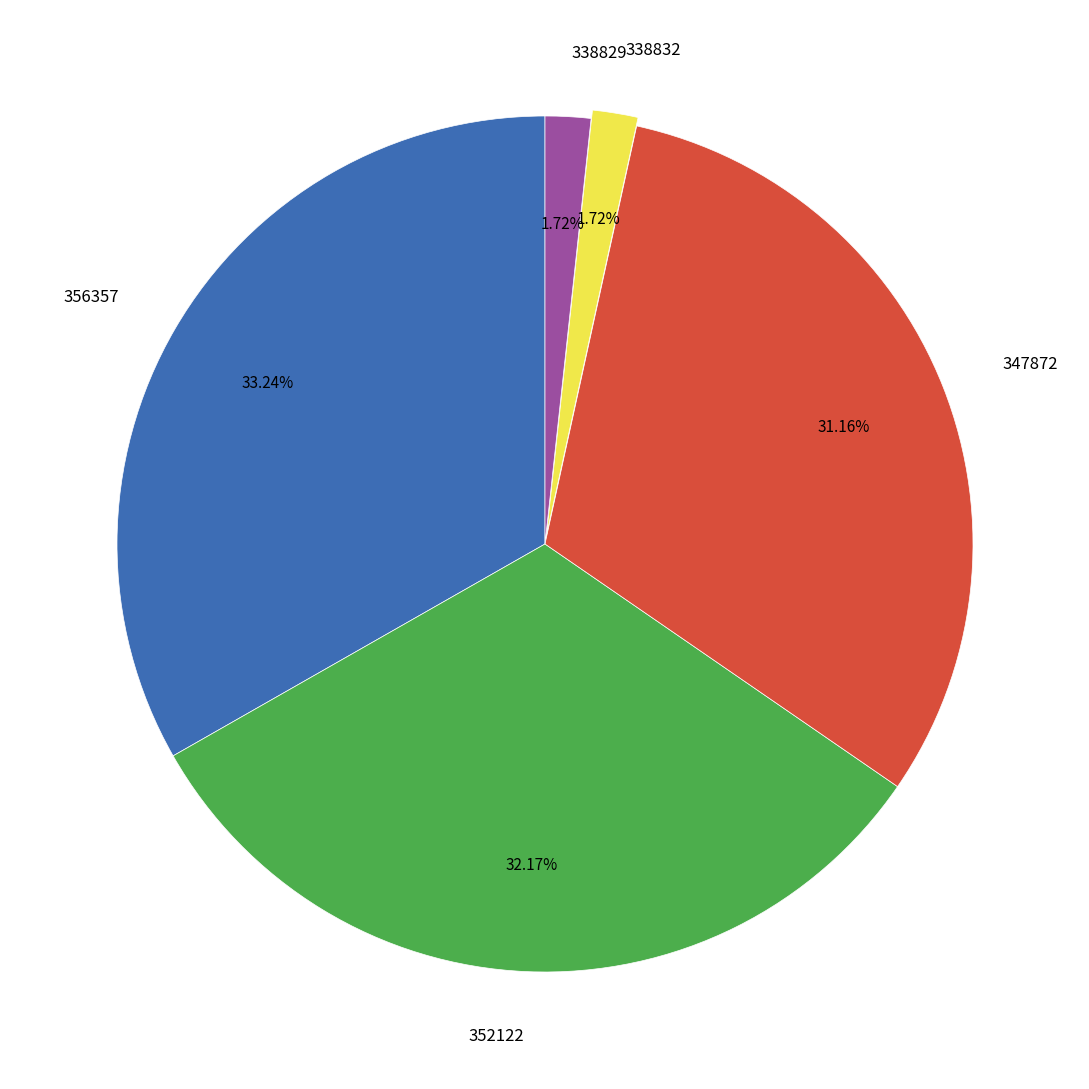

To the nearest percent, what percentage of the pie is 356357?

33%